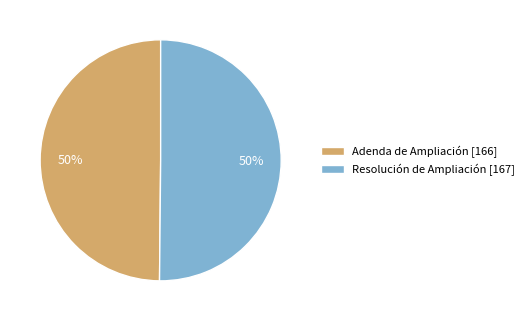

Approximately how many times larger is the value at Resolución de Ampliación compared to Adenda de Ampliación?

1.0